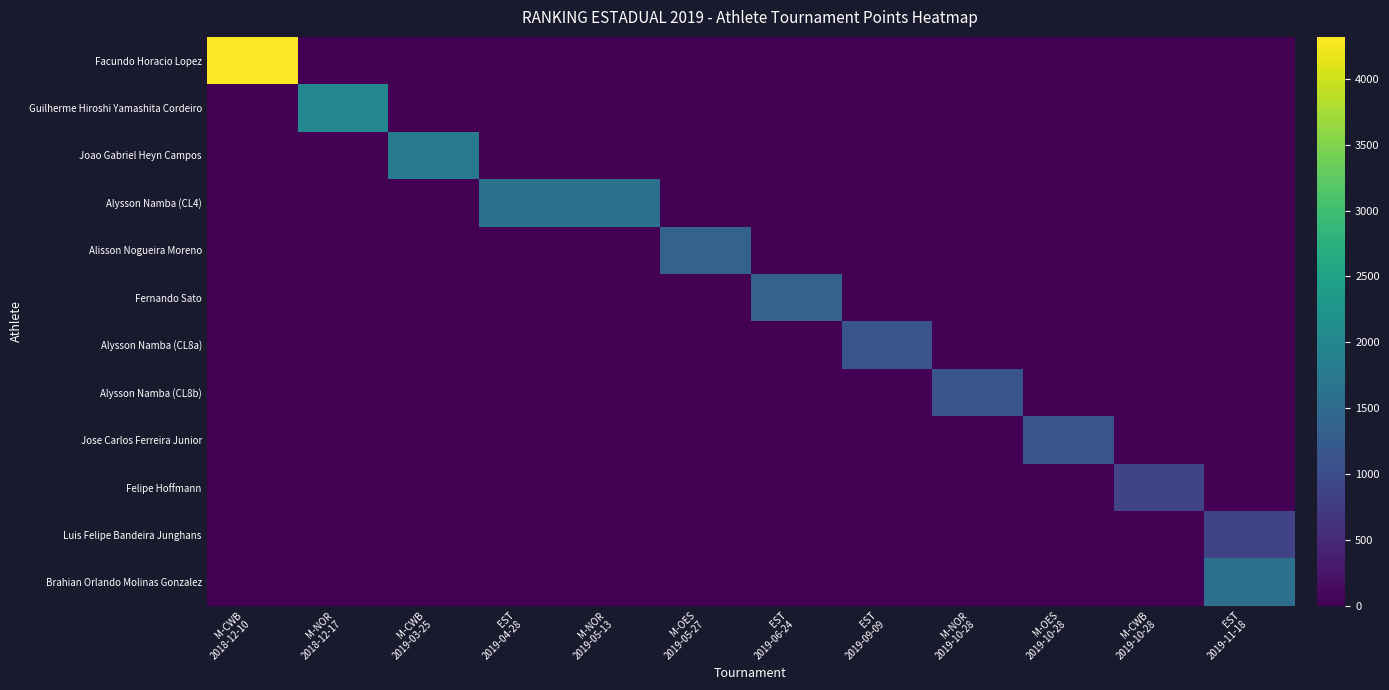

What is the maximum value shown in the chart?

4320